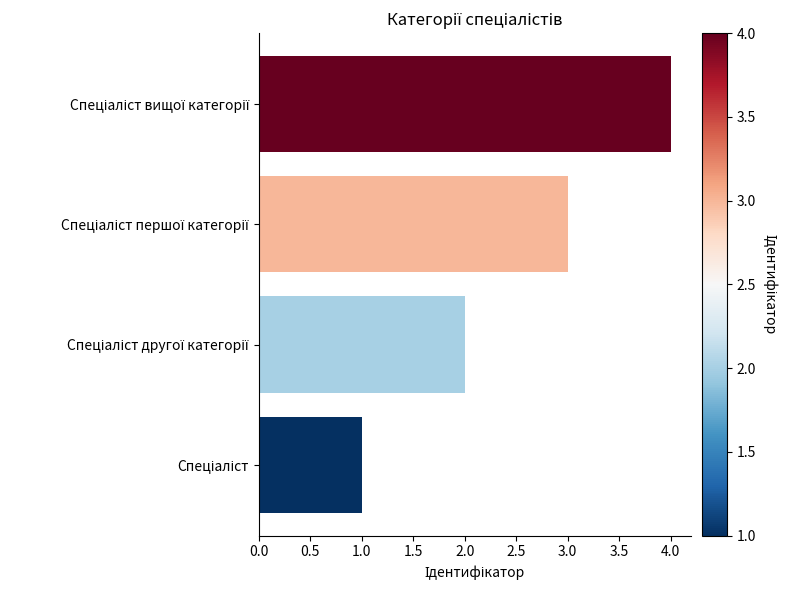

What is the difference between the maximum and minimum values?

3